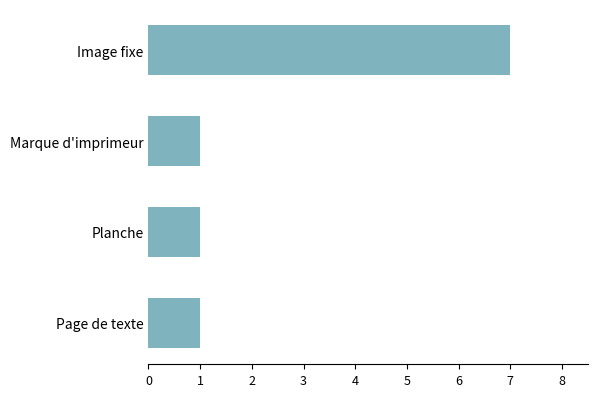

What is the ratio of the value at Marque d'imprimeur to the value at Page de texte?

1.0